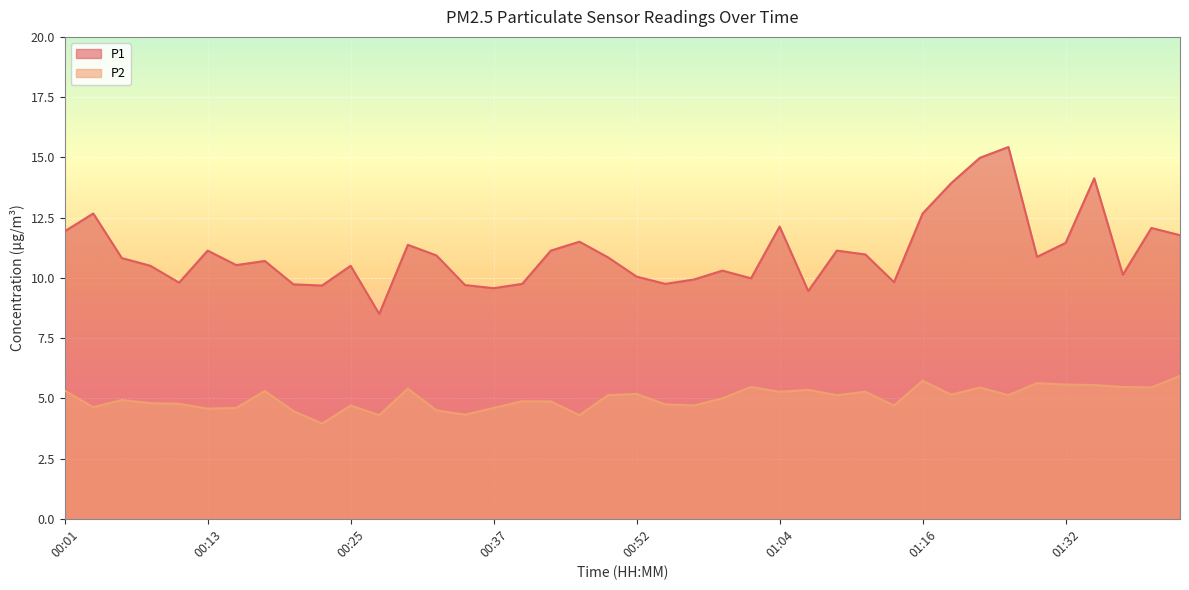

Is it true that P1 equals 11.8 at 01:42?

True